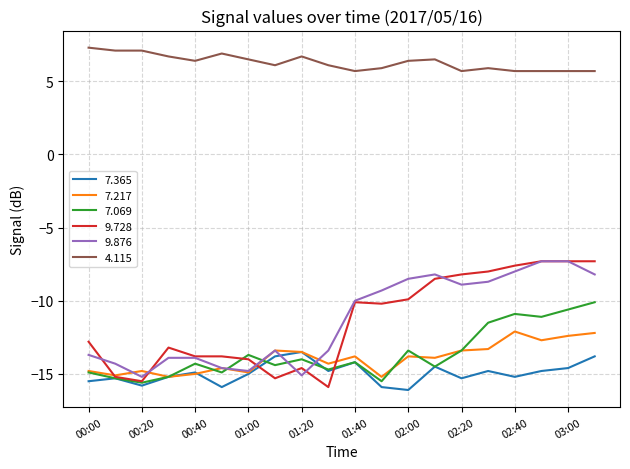

What is the greatest value displayed?

7.3